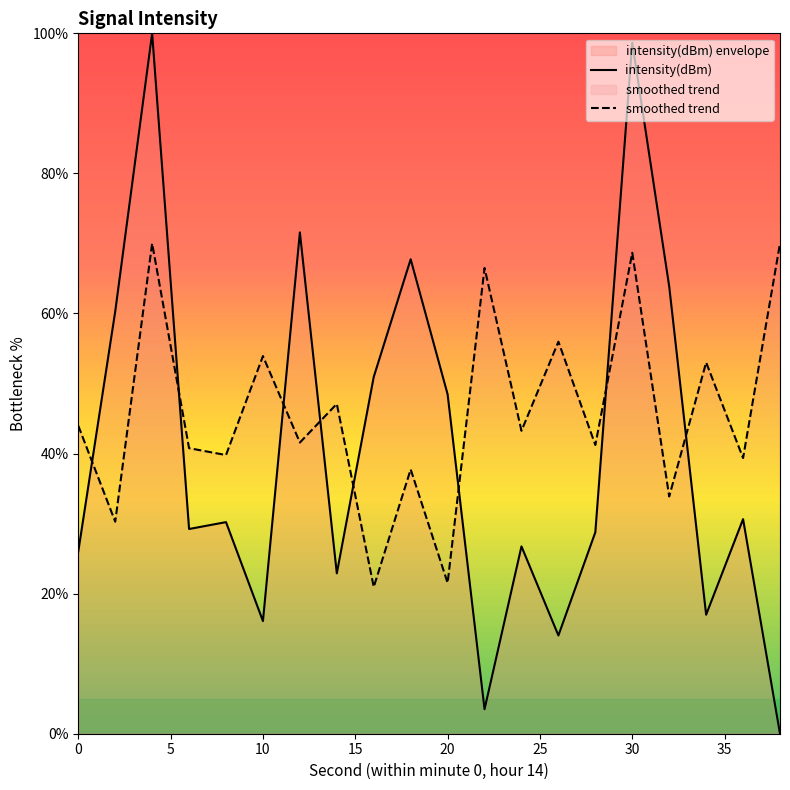

Rank the categories by value from lowest to highest.

38, 22, 26, 10, 34, 14, 0, 24, 28, 6, 8, 36, 20, 16, 2, 32, 18, 12, 30, 4